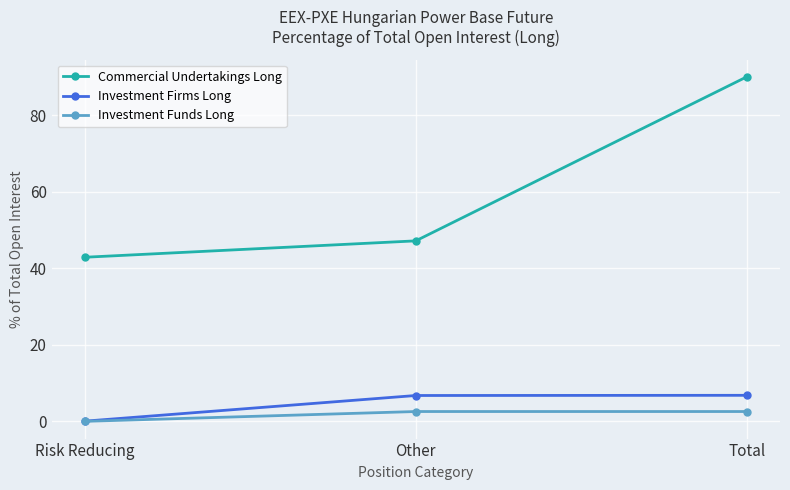

Rank the categories by Commercial Undertakings Long value from highest to lowest.

Total, Other, Risk Reducing